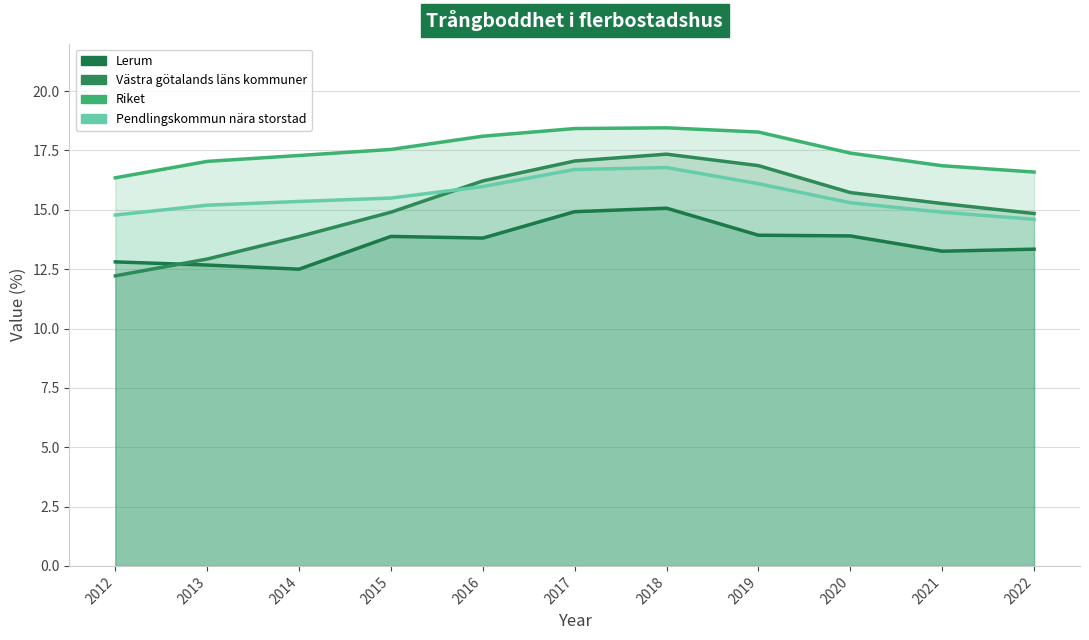

At which category does the chart reach its minimum across all series?

2012